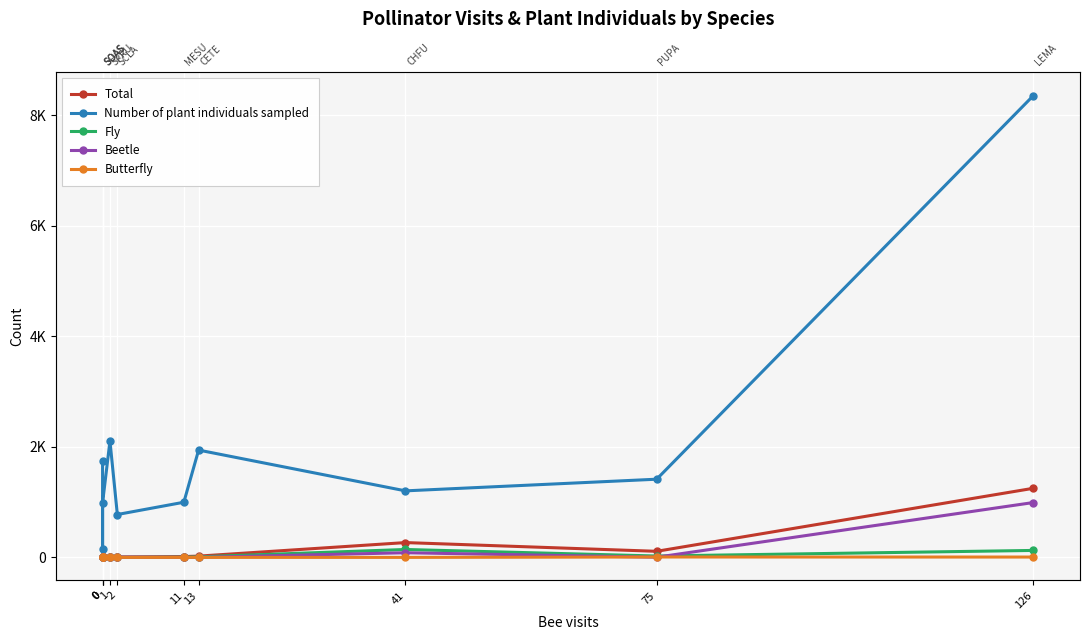

Reading right to left, list all the values displayed in this chart.

Total: 126=1251	75=110	41=268	13=23	11=15	2=7	1=2	0=3	0=14	0=13
Number of plant individuals sampled: 126=8359	75=1415	41=1204	13=1942	11=998	2=776	1=2106	0=987	0=144	0=1747
Fly: 126=126	75=25	41=143	13=10	11=4	2=1	1=1	0=0	0=13	0=13
Beetle: 126=993	75=3	41=84	13=0	11=0	2=4	1=0	0=3	0=1	0=0
Butterfly: 126=6	75=7	41=0	13=0	11=0	2=0	1=0	0=0	0=0	0=0